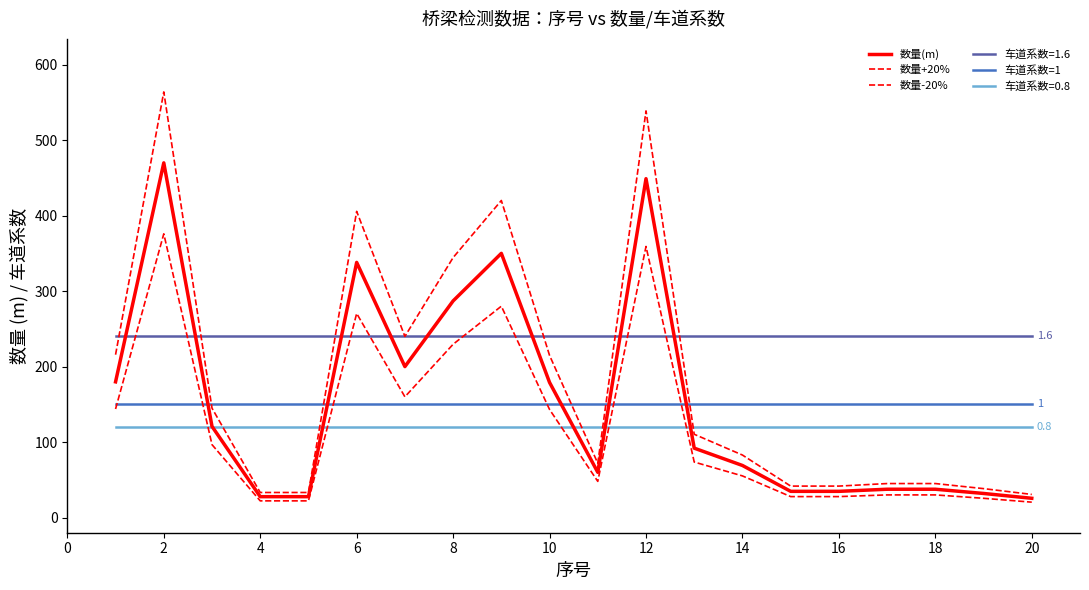

What is the difference between the maximum and minimum values in the 数量(m) series?

444.2